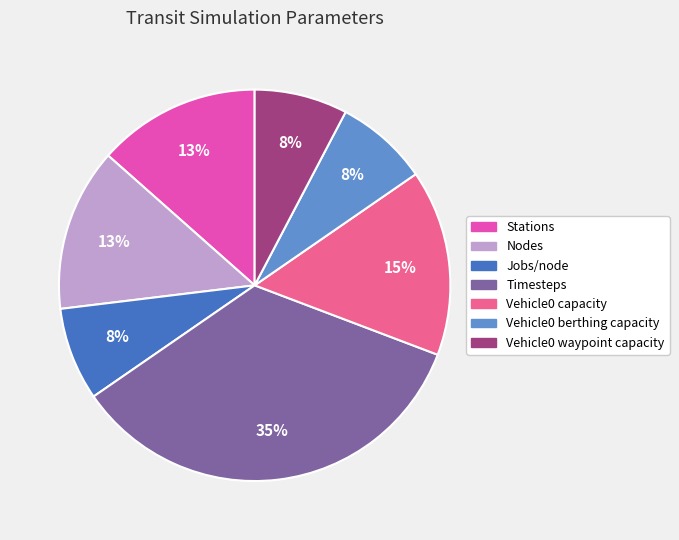

To the nearest percent, what is the difference between the largest and smallest slice percentages?

27%